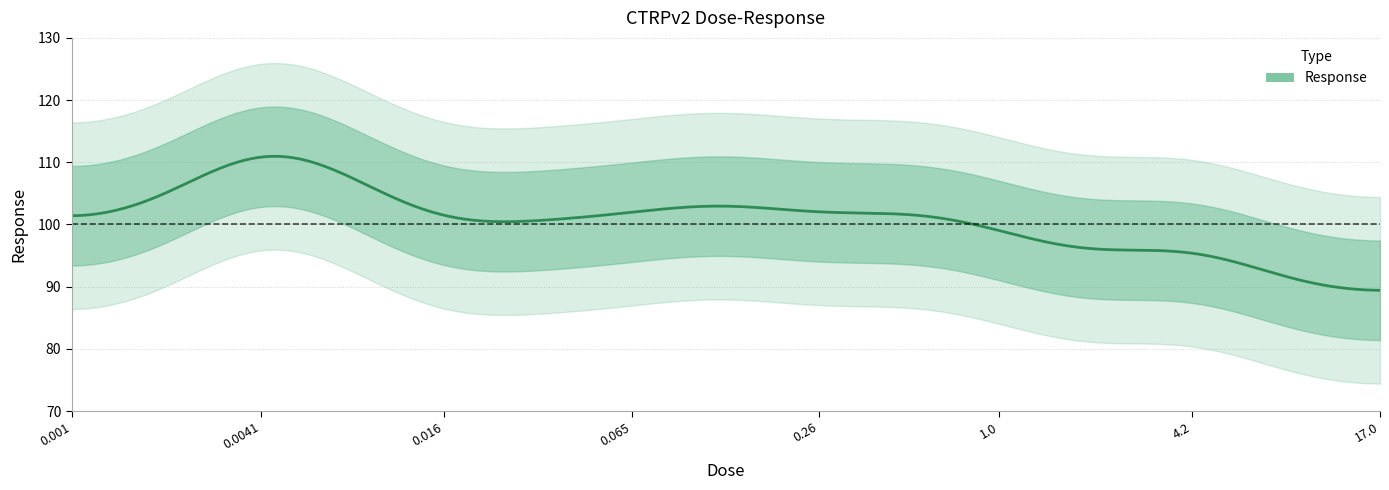

True or false: there are more than 0 points higher than both neighbors.

True